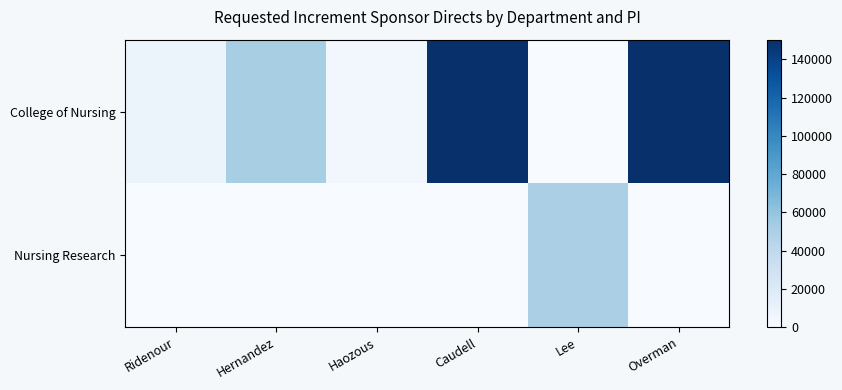

Which has a higher value, Caudell or Lee?

Caudell